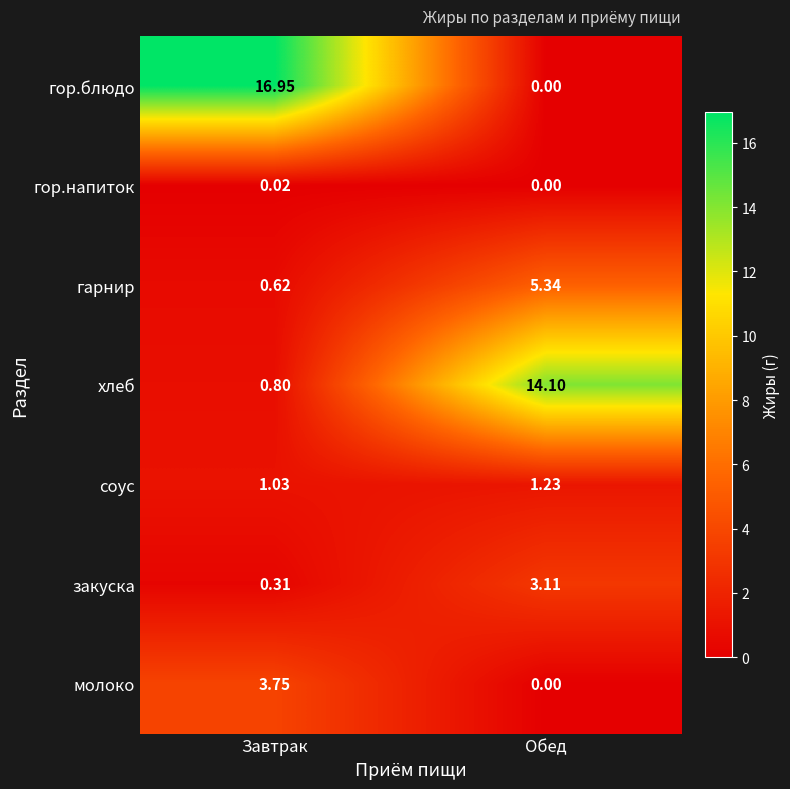

Rank the series at Завтрак from lowest to highest value.

гор.напиток, закуска, гарнир, хлеб, соус, молоко, гор.блюдо